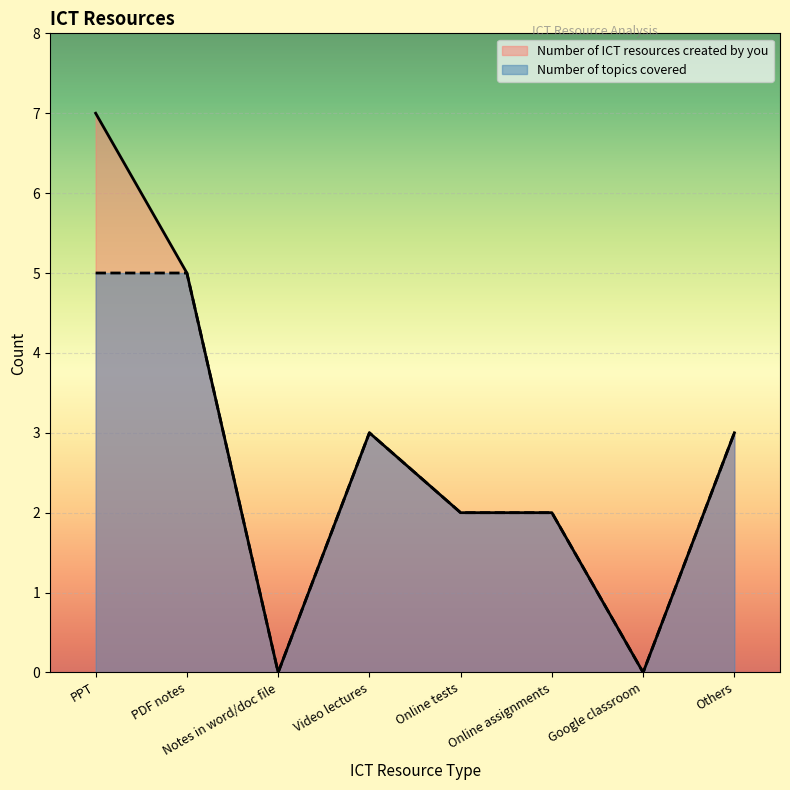

True or false: Number of topics covered has more than 1 points higher than both neighbors.

False